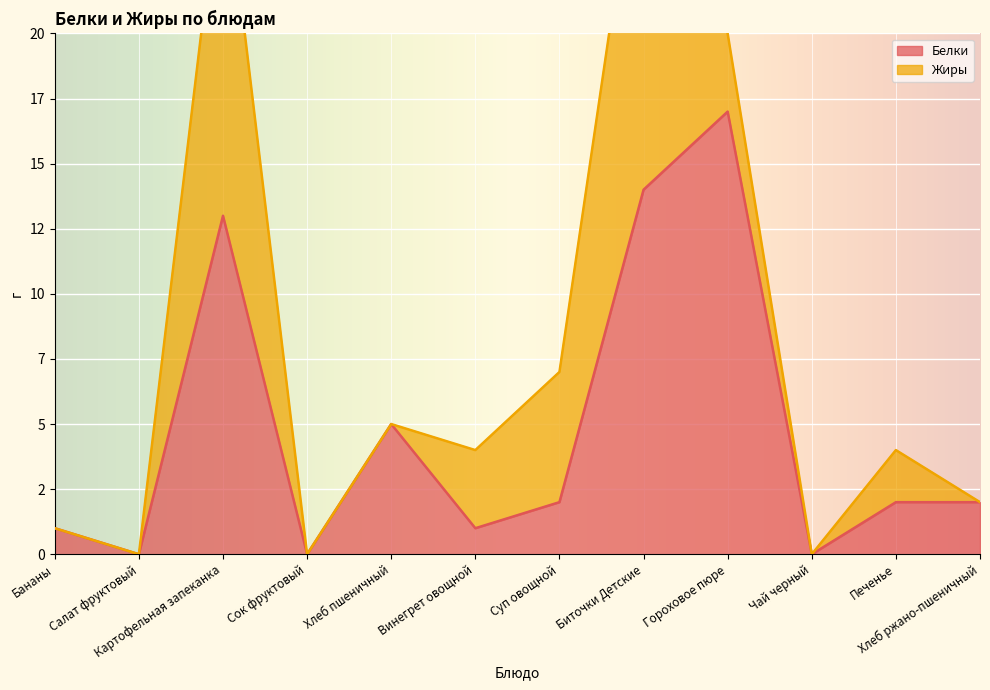

Where is the data nearest to the value 8?

Хлеб пшеничный